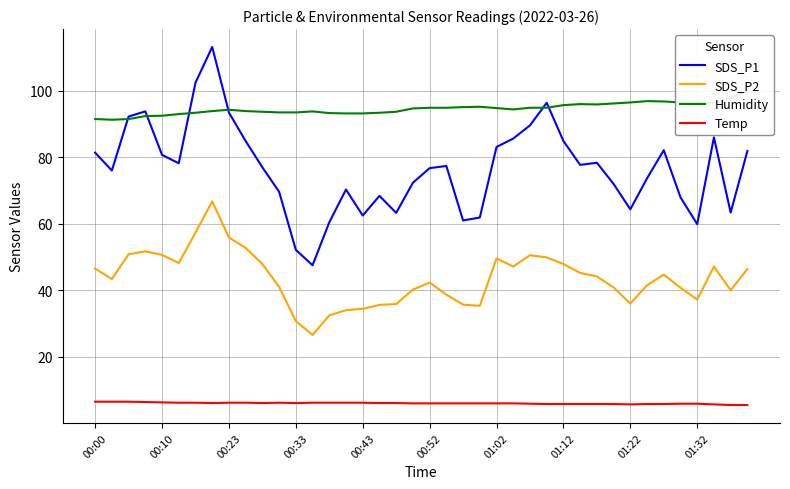

What position from the left is 29?

30